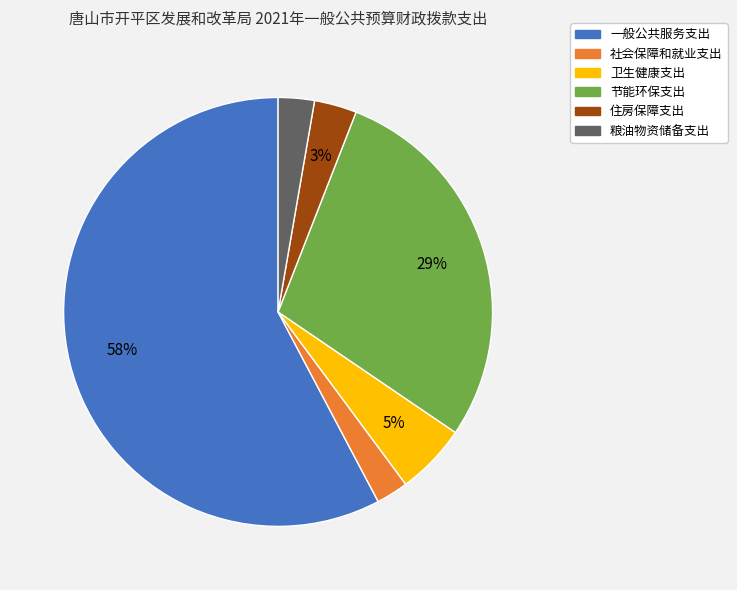

To the nearest percent, what portion does 社会保障和就业支出 represent?

2%